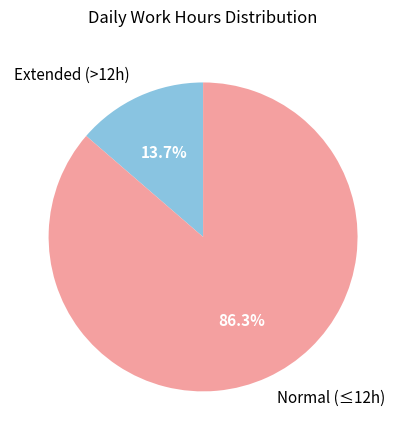

Count the number of slices in the pie.

2